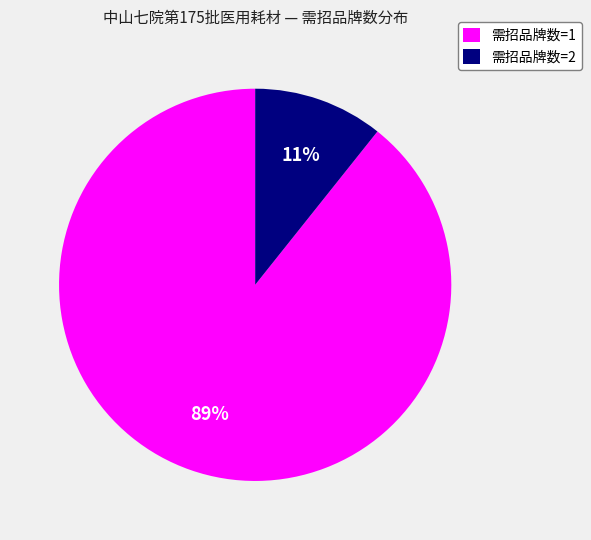

Does 需招品牌数=1 represent more than half of the total?

Yes